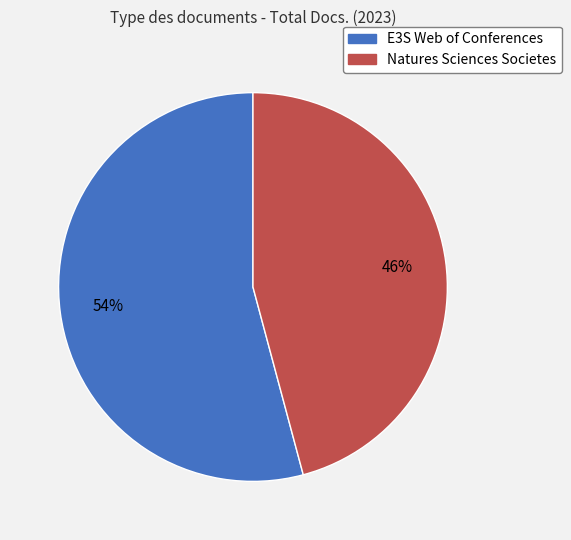

Between Natures Sciences Societes and E3S Web of Conferences, which is larger?

E3S Web of Conferences